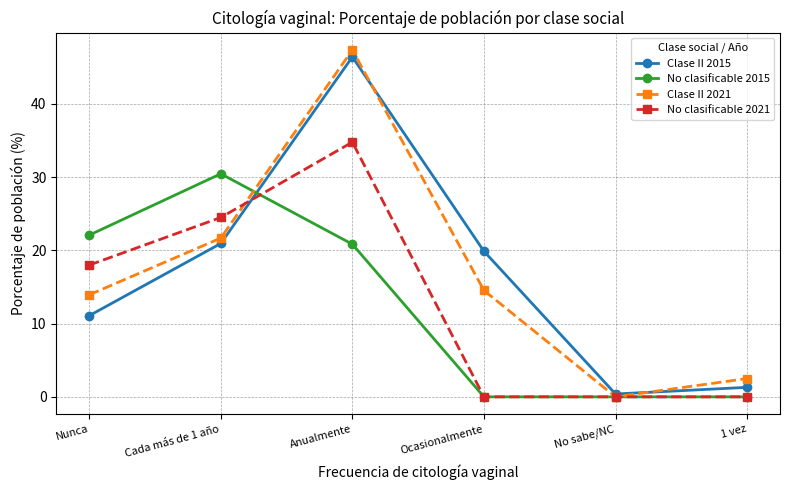

What are all the series names shown in the legend?

Clase II 2015, No clasificable 2015, Clase II 2021, No clasificable 2021